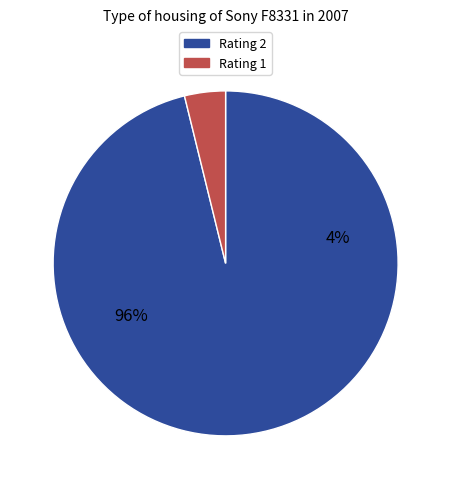

Is there a majority slice in this chart?

Yes